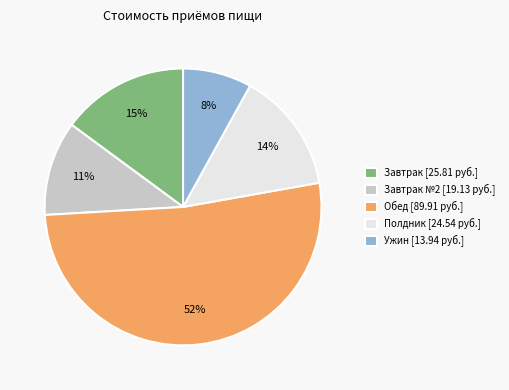

What is the majority slice?

Обед [89.91 руб.]